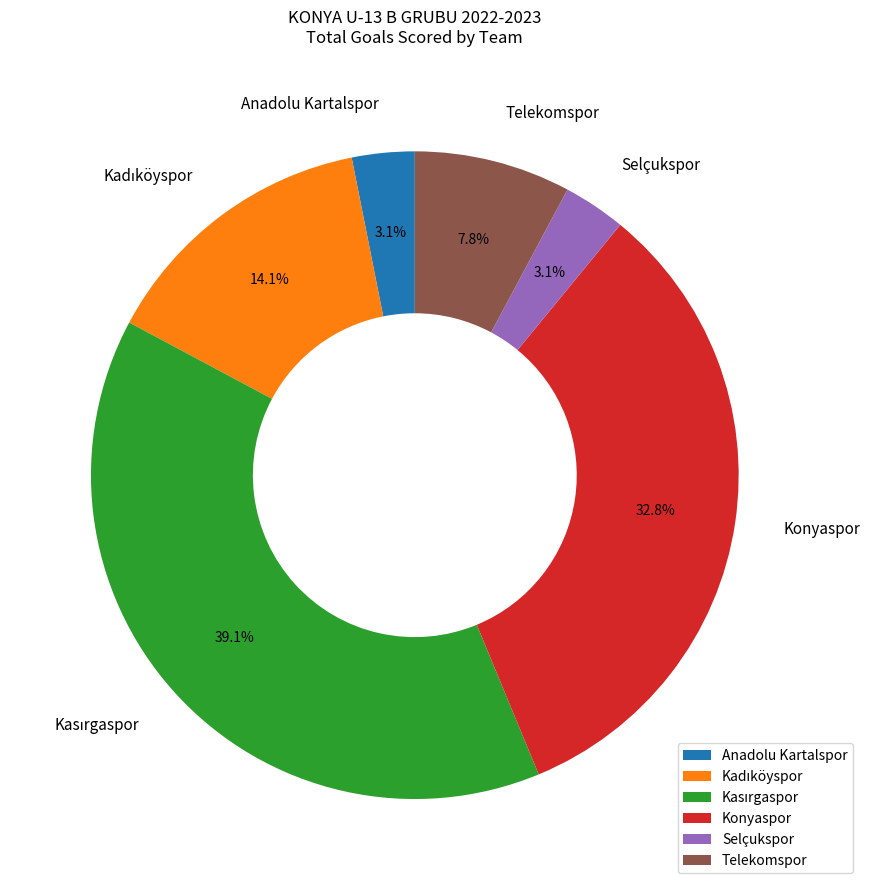

To the nearest percent, what percentage of the pie is Telekomspor?

8%